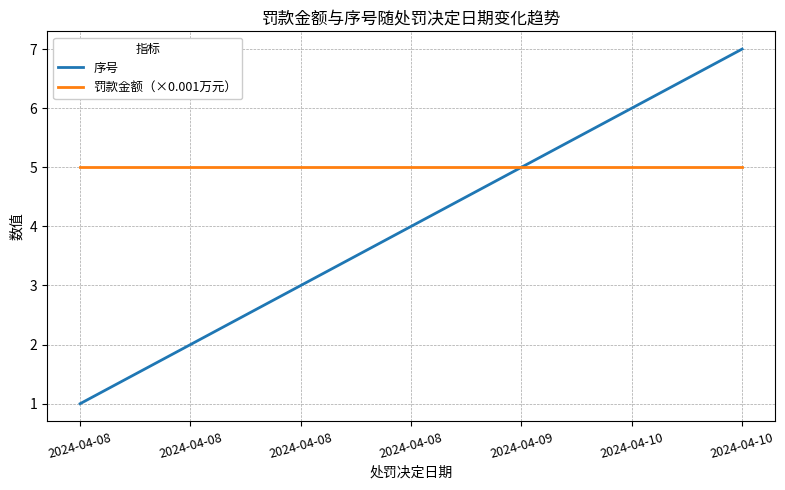

True or false: 序号 has more than 0 interior local peaks.

False